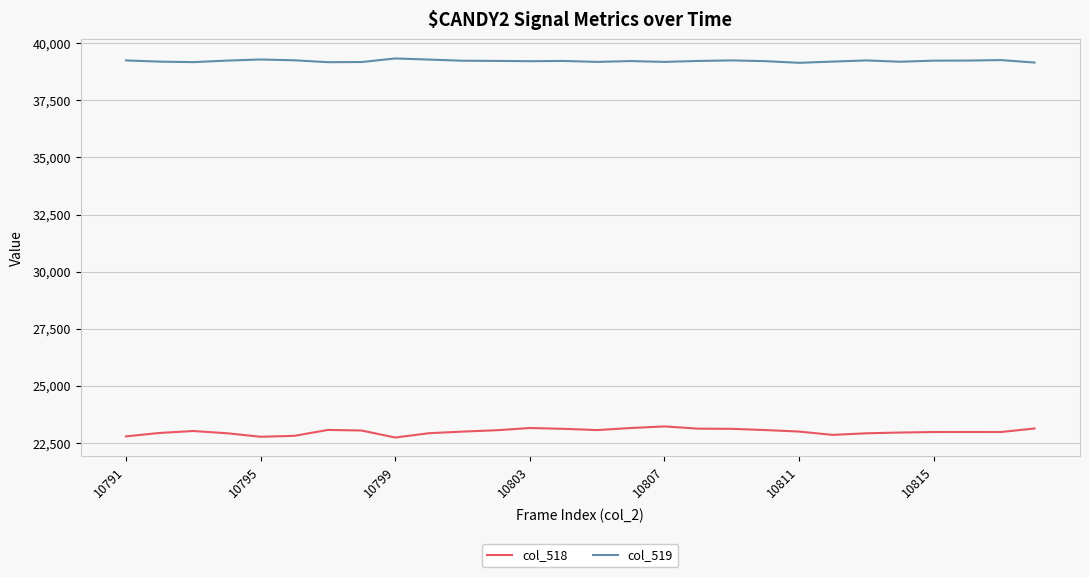

Does the chart have visible grid lines?

Yes